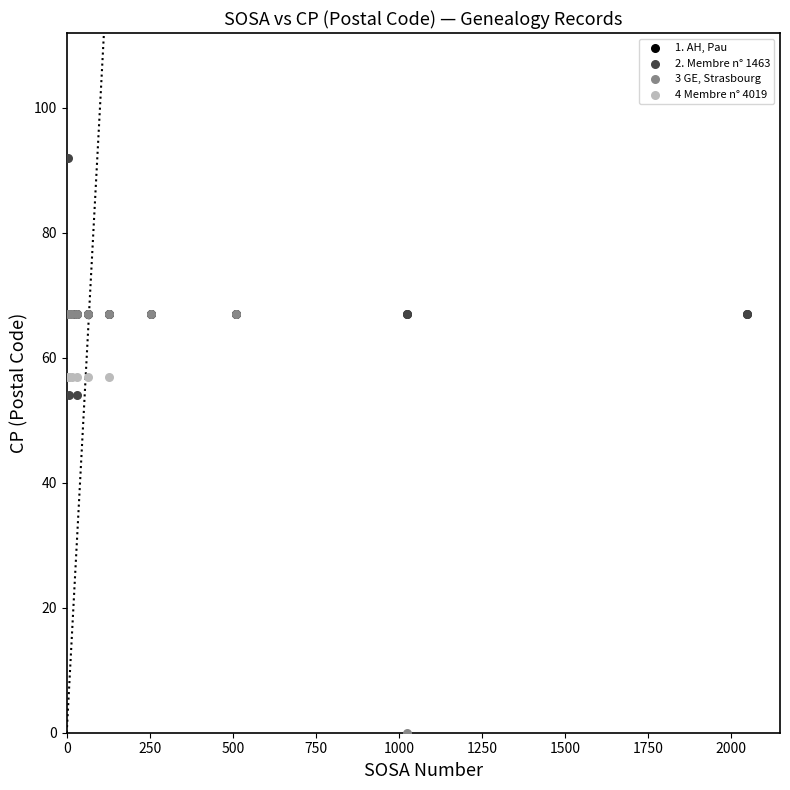

What are all the series names shown in the legend?

1. AH, Pau, 2. Membre n° 1463, 3 GE, Strasbourg, 4 Membre n° 4019